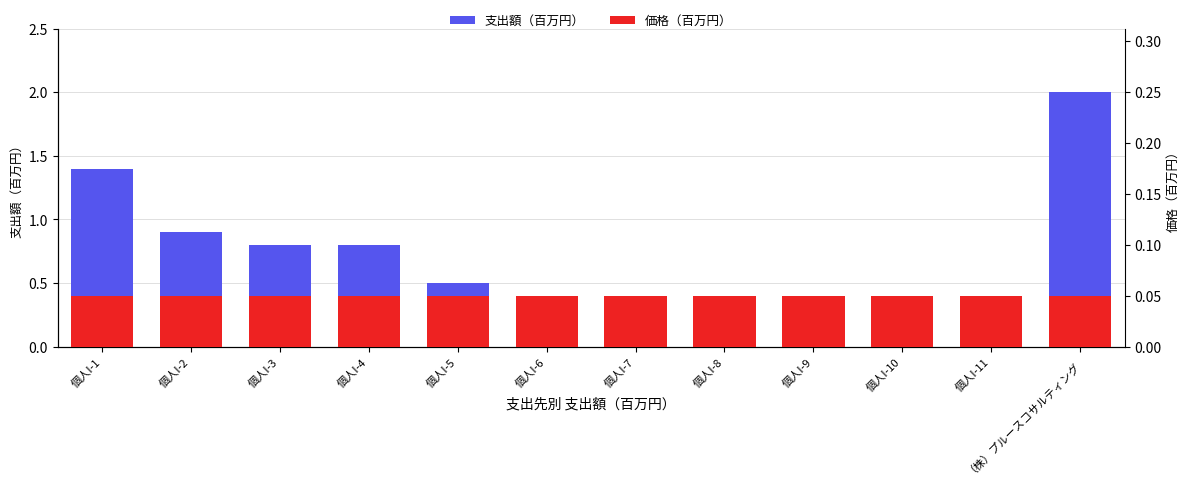

What is the value of the 価格（百万円） bar at the 7th from the left?

0.1